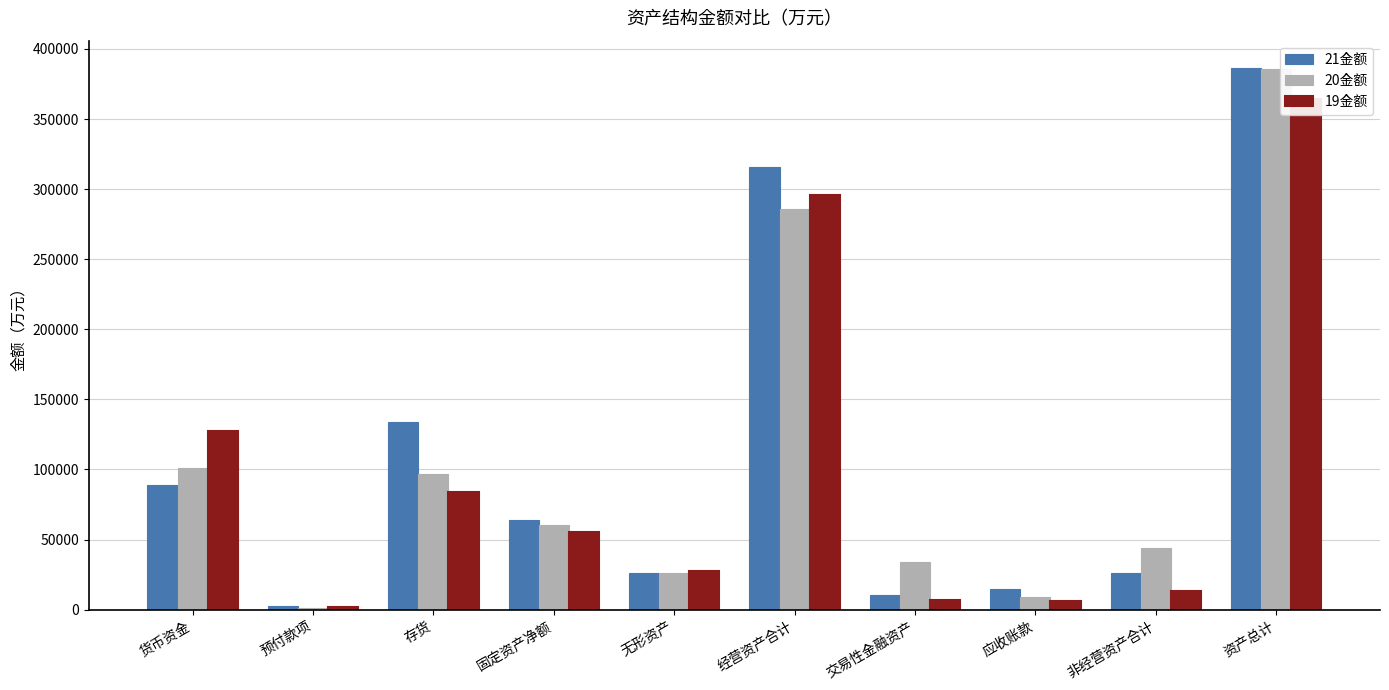

At how many categories does at least one series exceed 218162?

2